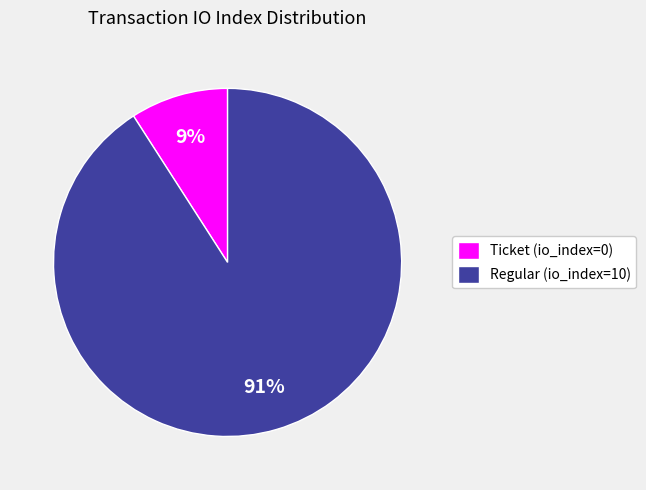

Rank the categories by value from lowest to highest.

Ticket (io_index=0), Regular (io_index=10)